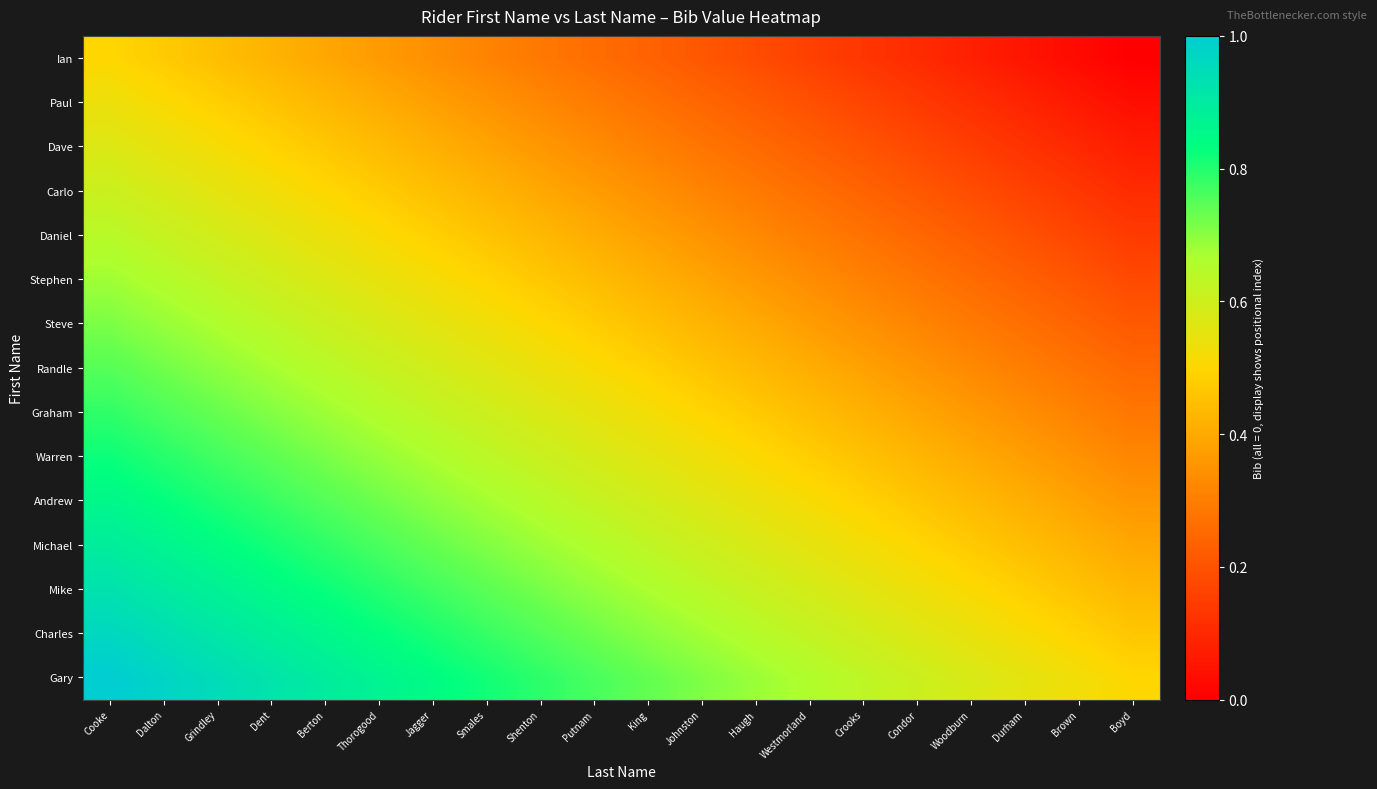

Which label corresponds to the smallest value in the chart?

Boyd